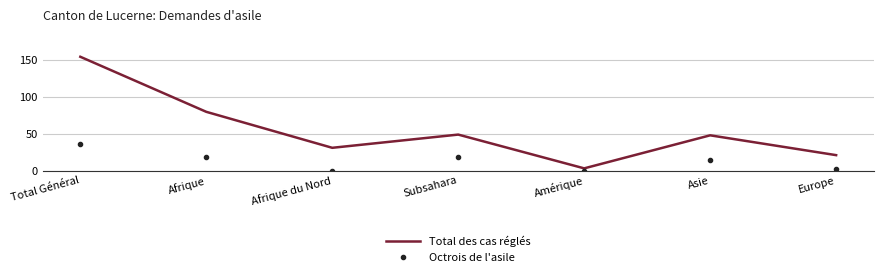

True or false: Total des cas réglés and Octrois de l'asile cross at least once.

False